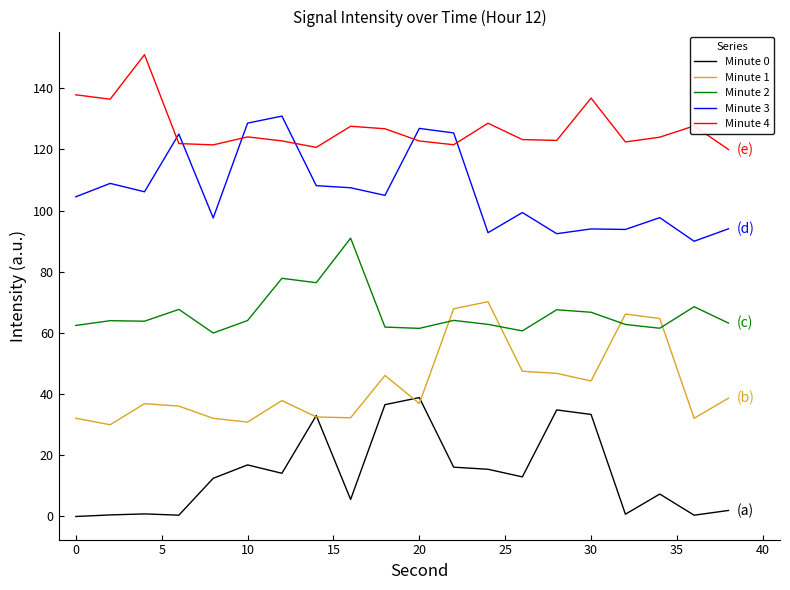

Rank the series by their average value, from lowest to highest.

Minute 0, Minute 1, Minute 2, Minute 3, Minute 4